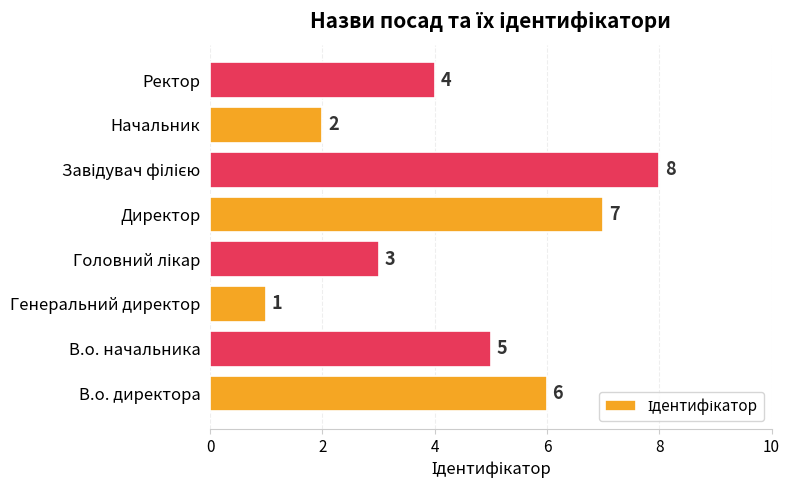

Reading top to bottom, what are all the values shown in this chart?

4	2	8	7	3	1	5	6